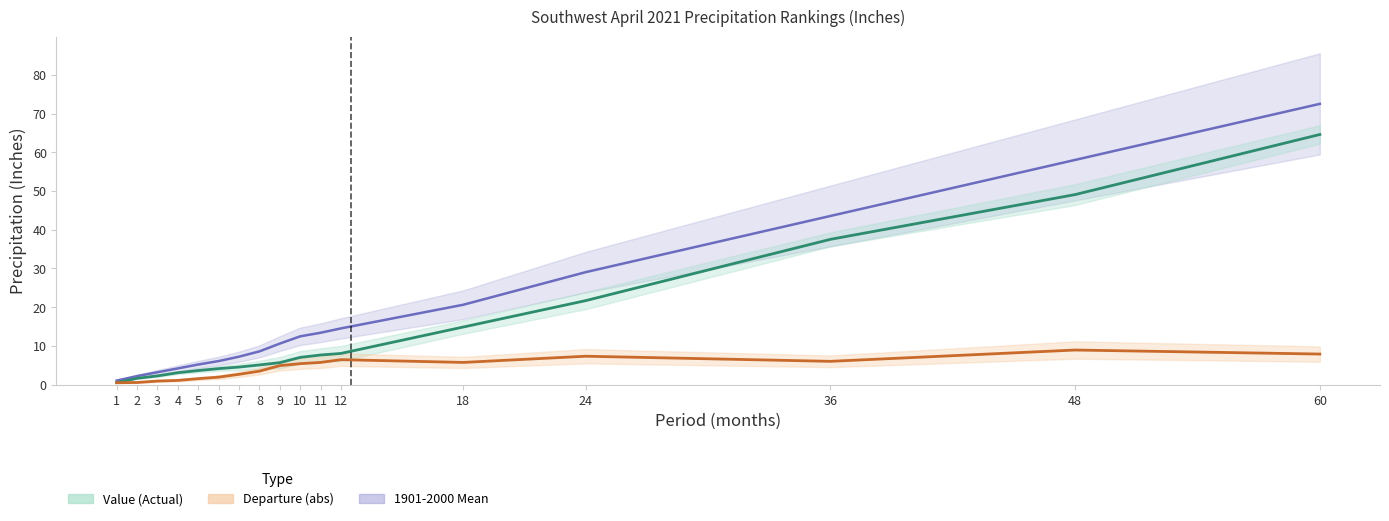

What is the sum of all 1901-2000 Mean values?

312.6